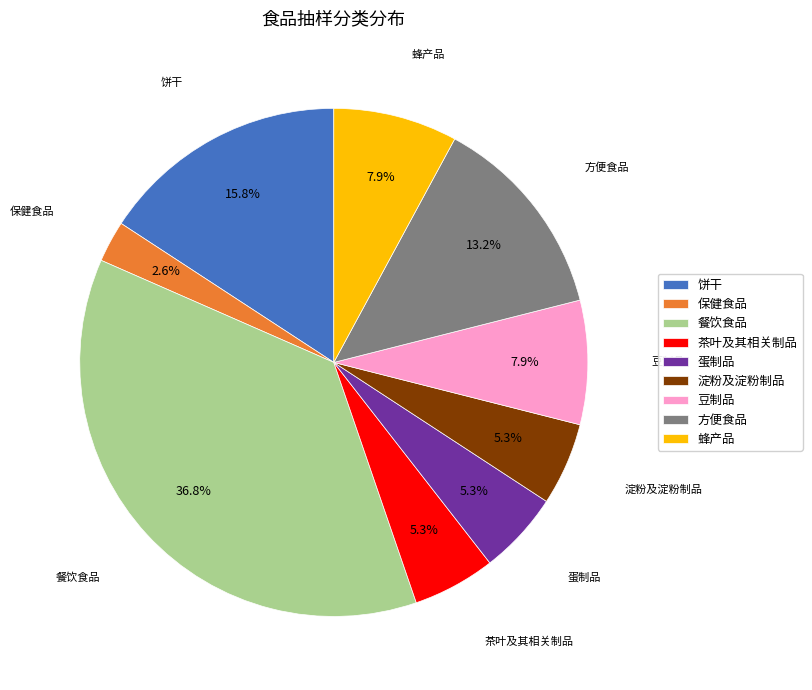

Is there a majority slice in this chart?

No